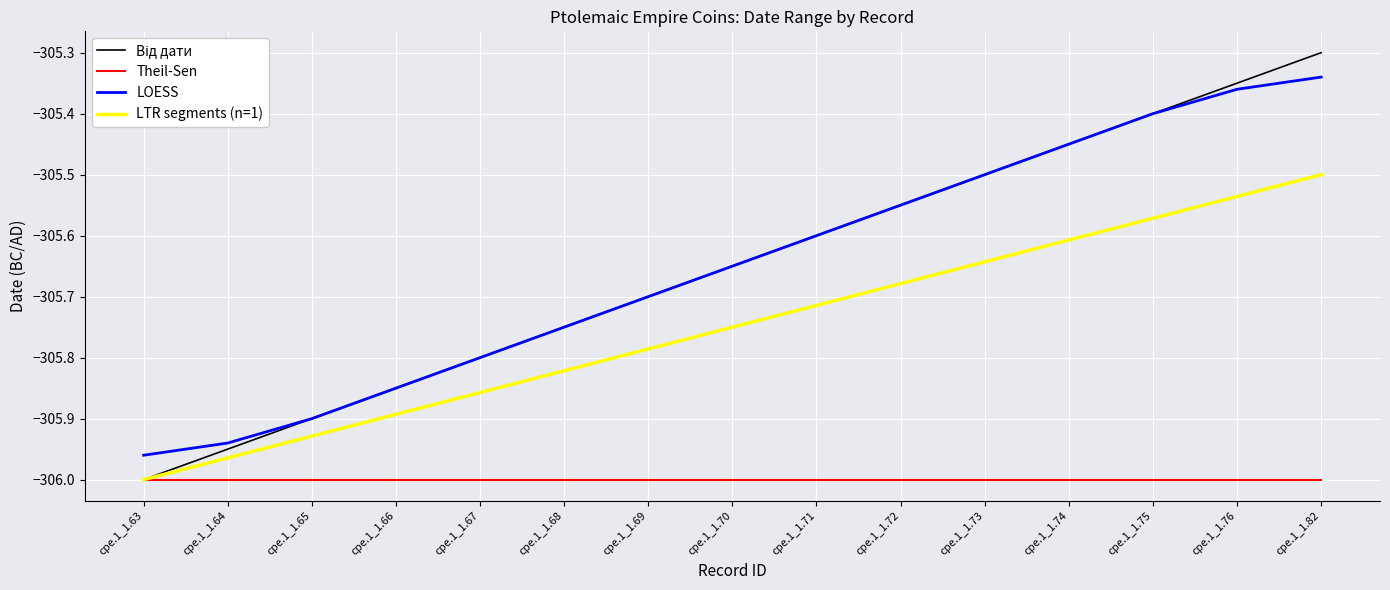

How many distinct data groups are displayed?

4